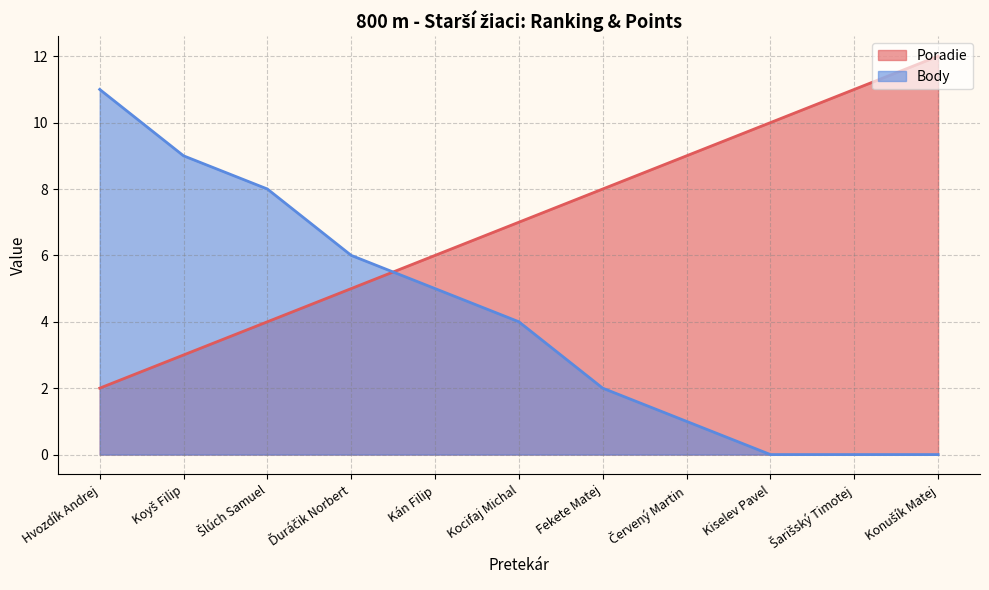

Reading left to right, extract all data points from this chart.

Poradie: Hvozdík Andrej=2	Koyš Filip=3	Šlúch Samuel=4	Ďuráčik Norbert=5	Kán Filip=6	Kocifaj Michal=7	Fekete Matej=8	Červený Martin=9	Kiselev Pavel=10	Šarišský Timotej=11	Konušík Matej=12
Body: Hvozdík Andrej=11	Koyš Filip=9	Šlúch Samuel=8	Ďuráčik Norbert=6	Kán Filip=5	Kocifaj Michal=4	Fekete Matej=2	Červený Martin=1	Kiselev Pavel=0	Šarišský Timotej=0	Konušík Matej=0